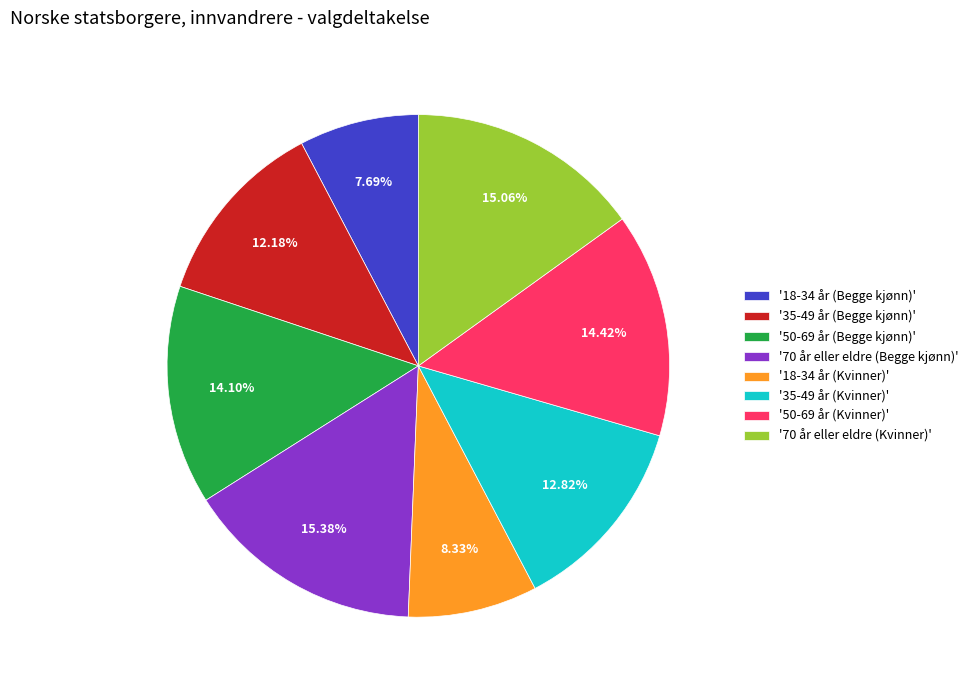

What is the ratio of the value at '35-49 år (Kvinner)' to the value at '18-34 år (Kvinner)'?

1.5